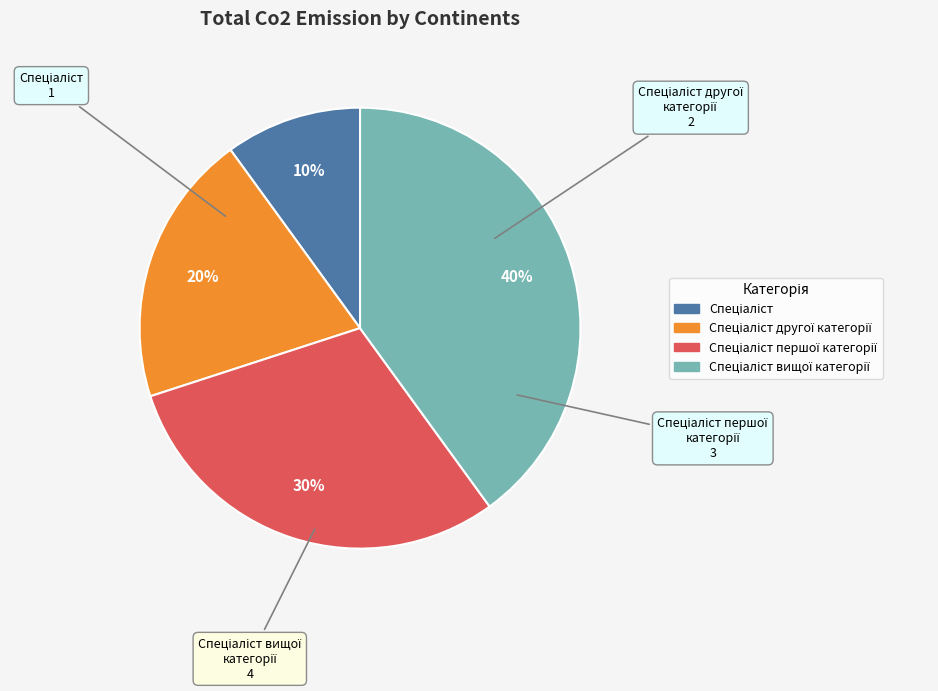

To the nearest percent, what is the difference between the largest and smallest slice percentages?

30%